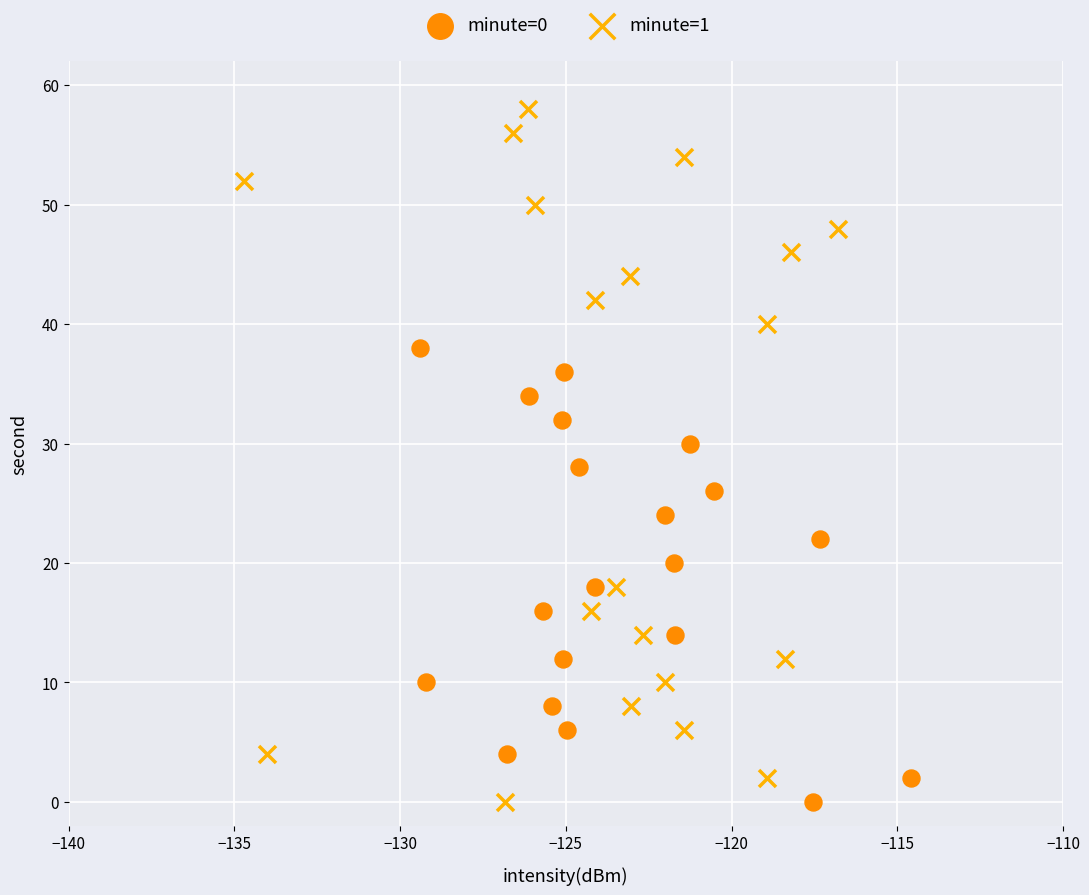

What are all the series names shown in the legend?

minute=0, minute=1